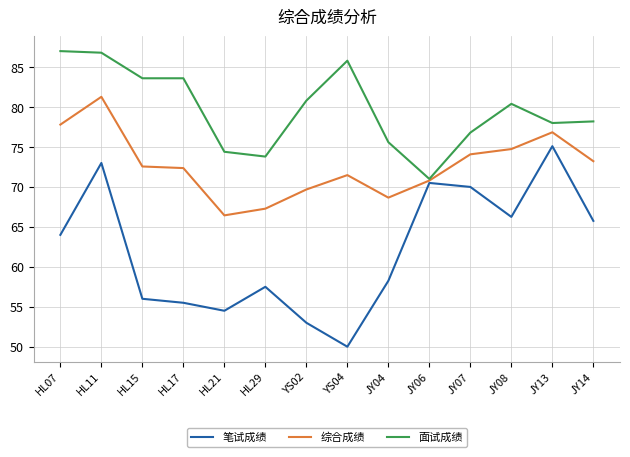

What is the total value across all series at HL07?

228.8